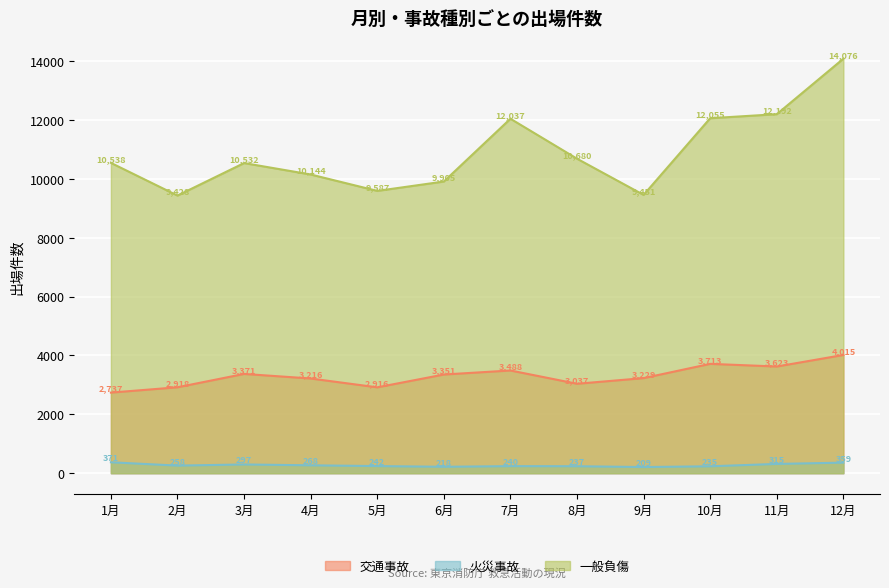

What is the average value of the 交通事故 series?

3301